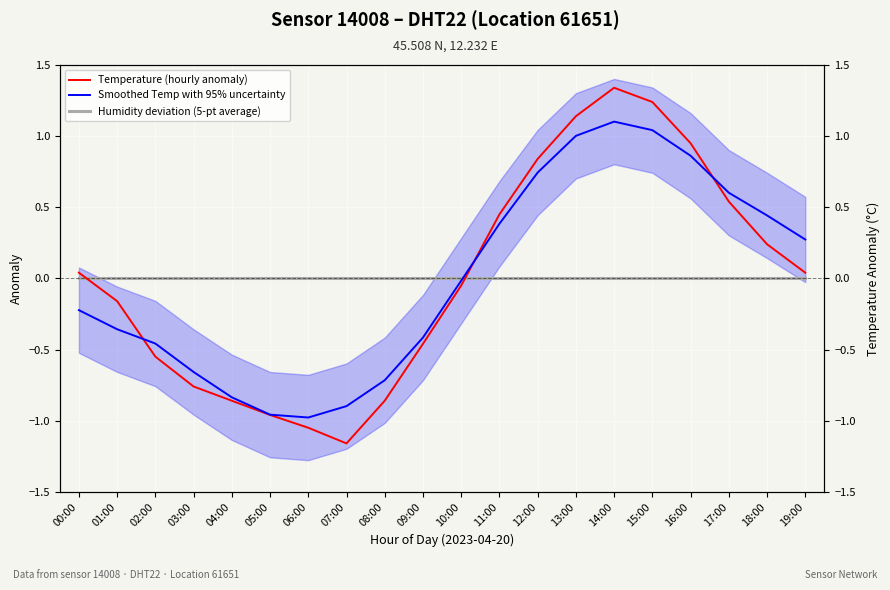

What is the difference between the Temperature (hourly anomaly) values at 14:00 and 05:00?

2.3